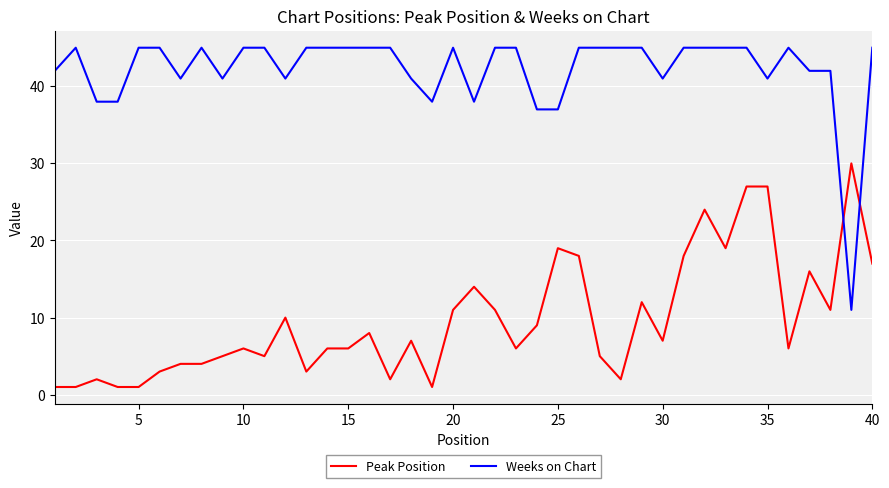

Which series has the largest range (max minus min)?

Weeks on Chart